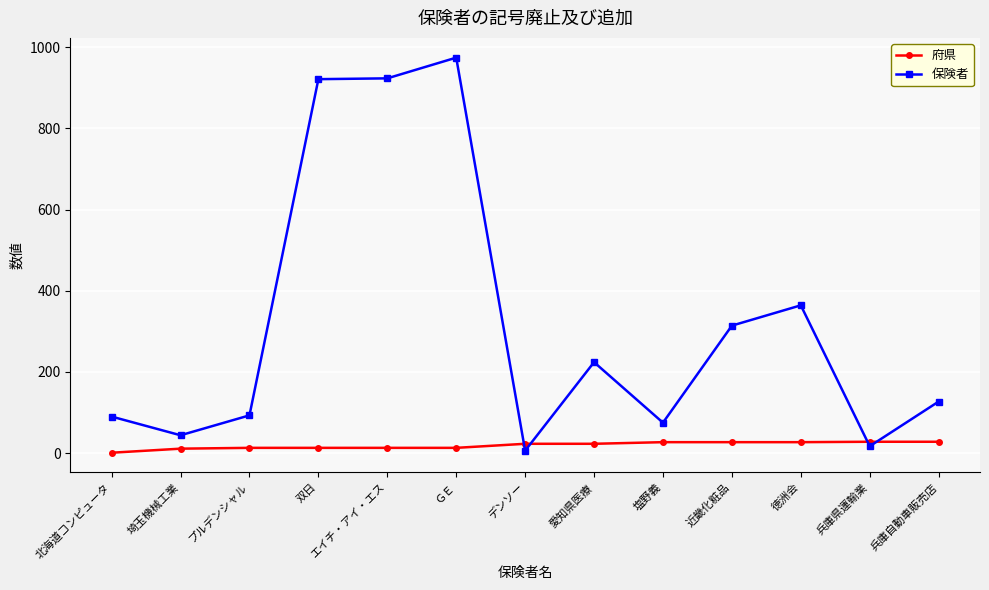

The value of 保険者 at 埼玉機械工業 is 78. True or false?

False